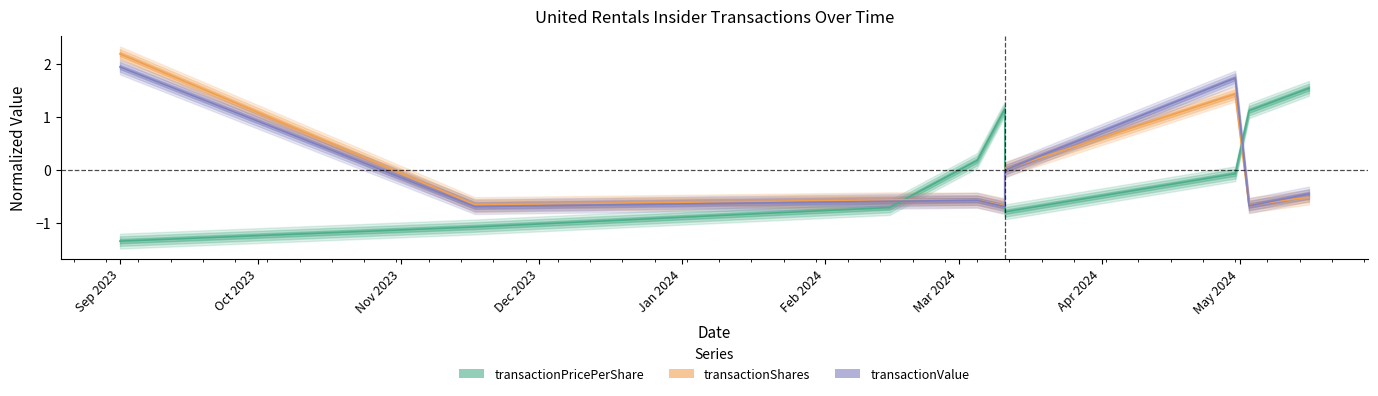

Reading left to right, transcribe all the data shown in this chart.

transactionPricePerShare: -1.3	-1.1	-0.7	0.2	1.1	-0.8	-0.1	1.1	1.5
transactionShares: 2.2	-0.7	-0.6	-0.6	-0.7	0.0	1.4	-0.7	-0.5
transactionValue: 1.9	-0.7	-0.6	-0.6	-0.7	-0.0	1.7	-0.7	-0.5